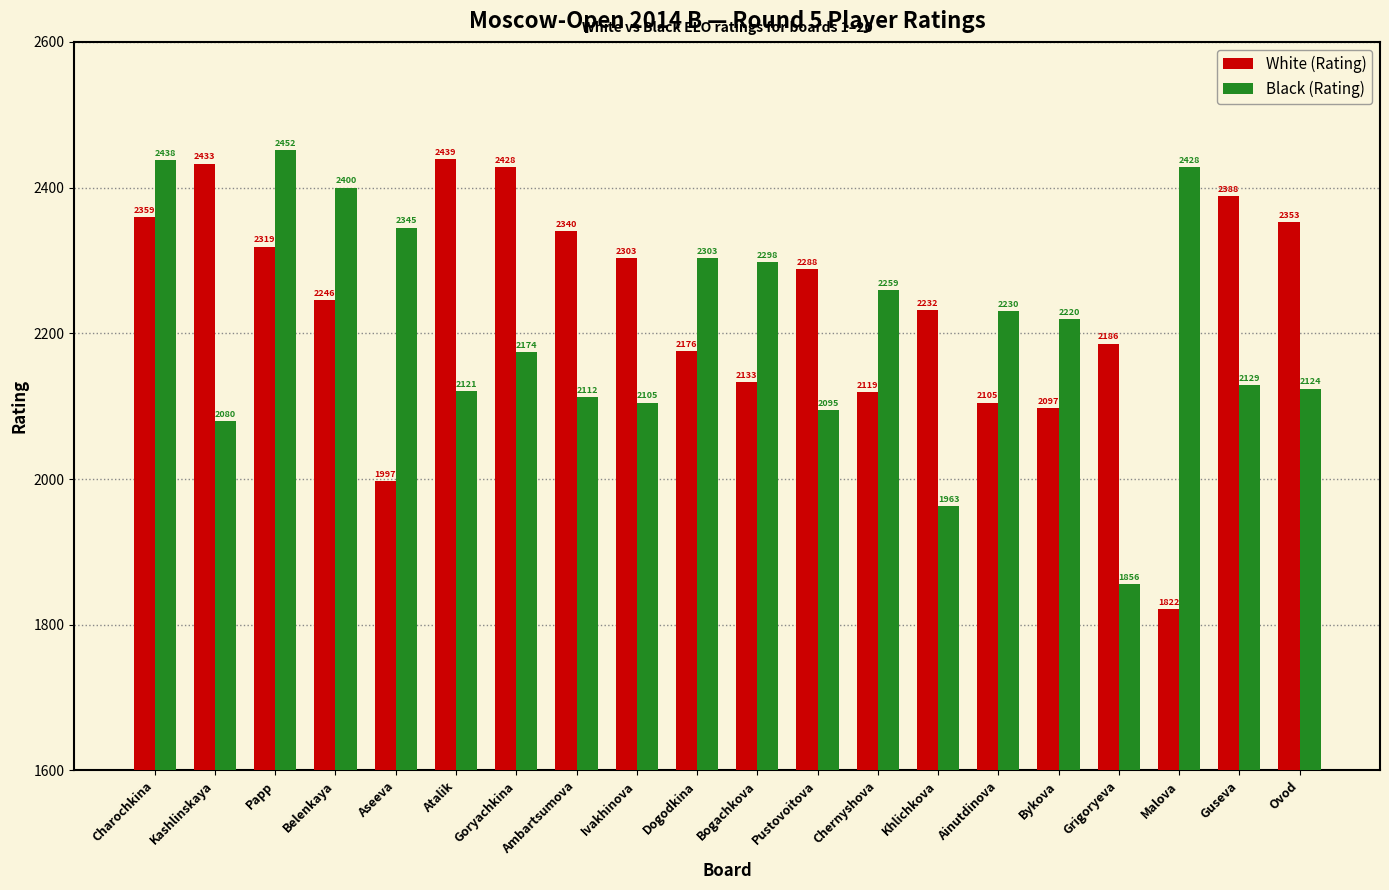

What is the difference between the second highest and minimum values in the Black (Rating) series?

582